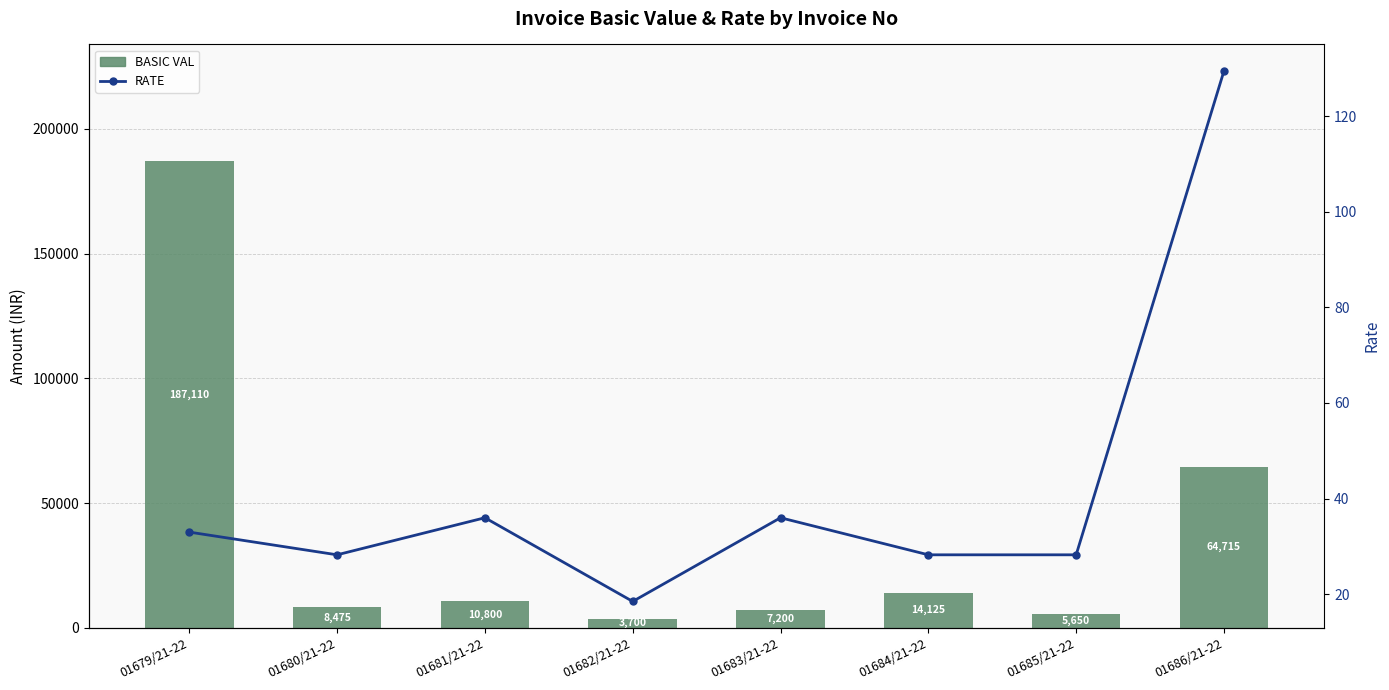

The BASIC VAL series shows 10800.0 at 01681/21-22. True or false?

True